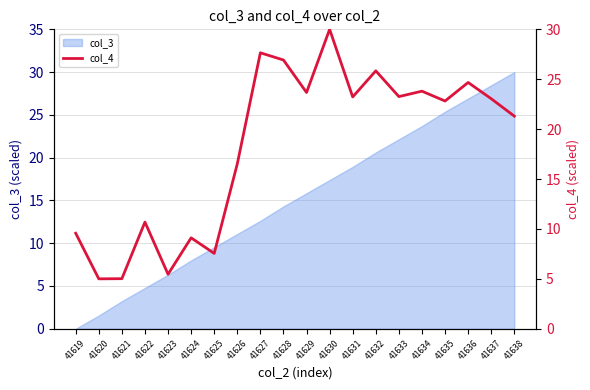

The value of col_3 at 41634 is 23.7. True or false?

True